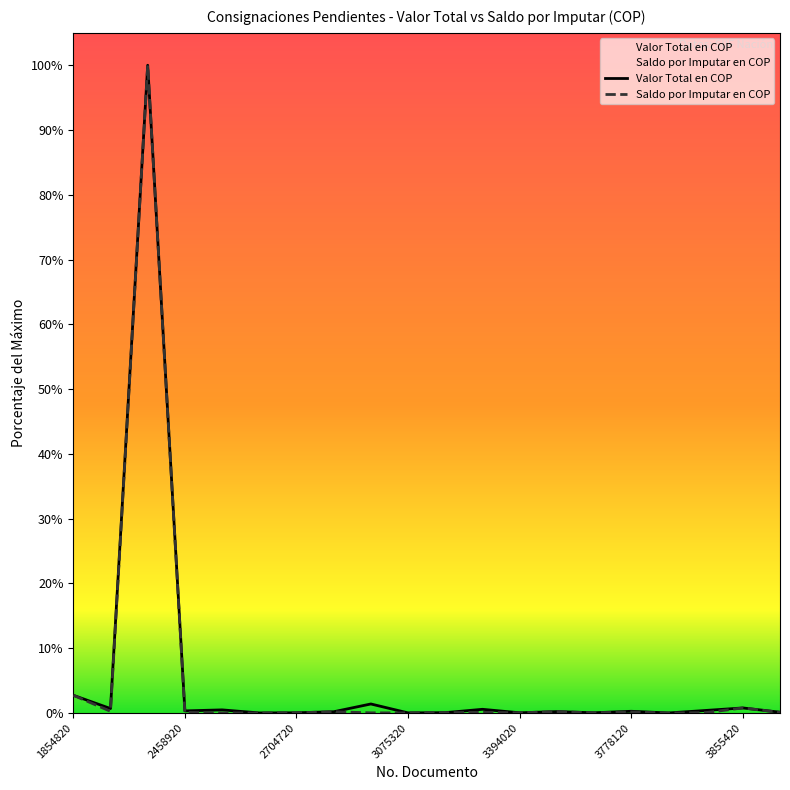

Where is the first local maximum for Valor Total en COP?

2296320